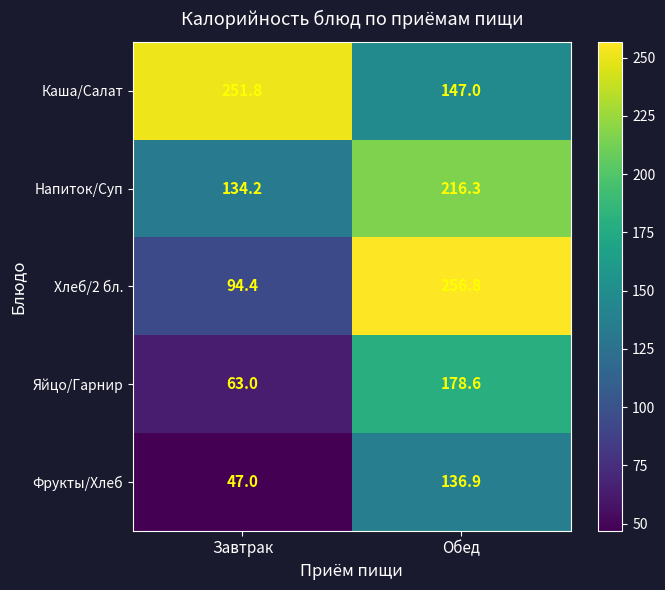

The Фрукты/Хлеб series shows 31.8 at Завтрак. True or false?

False